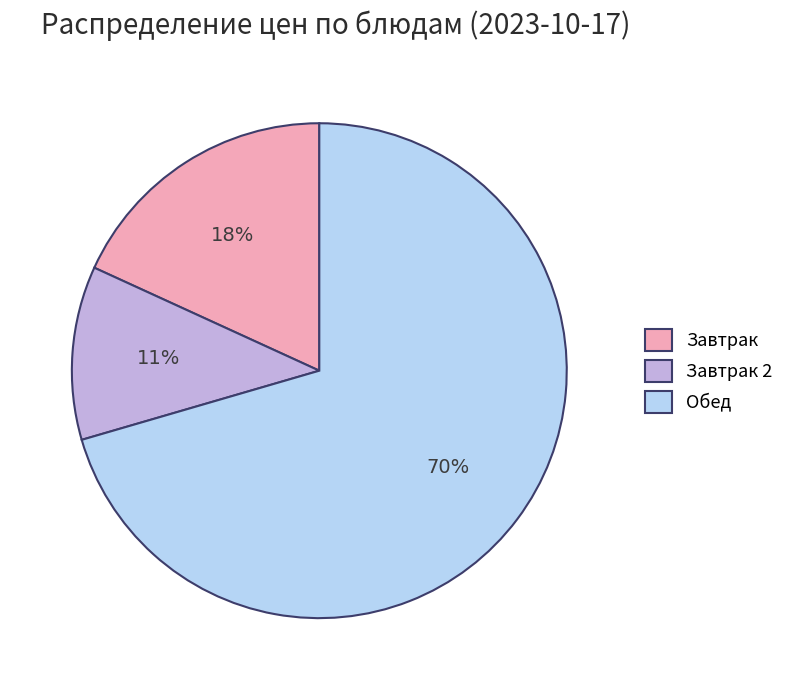

To the nearest percent, what is the average slice percentage?

33%